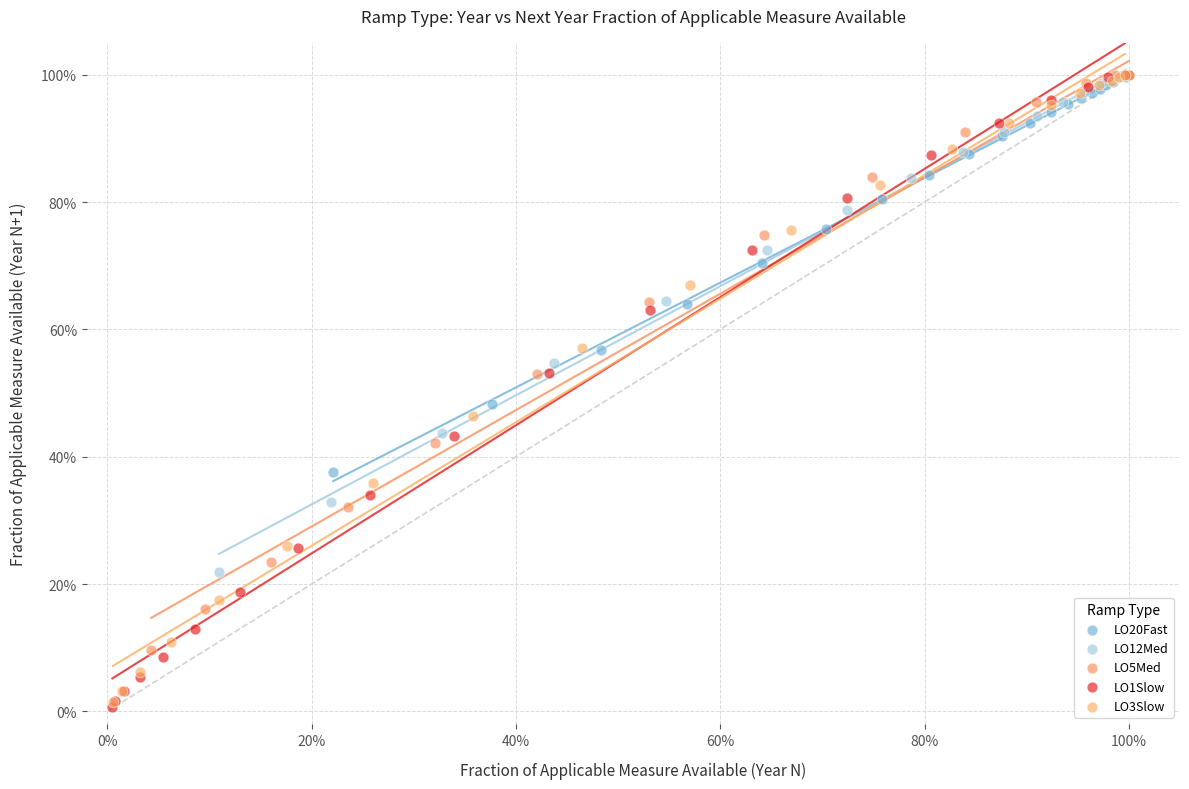

What are all the series names shown in the legend?

LO20Fast, LO12Med, LO5Med, LO1Slow, LO3Slow